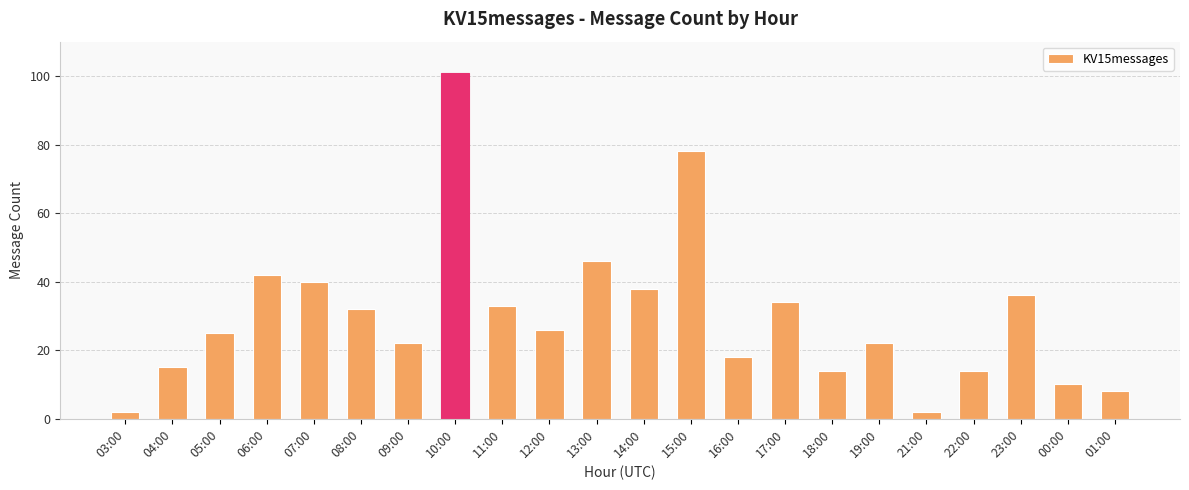

At which category does the chart reach its peak across all series?

10:00